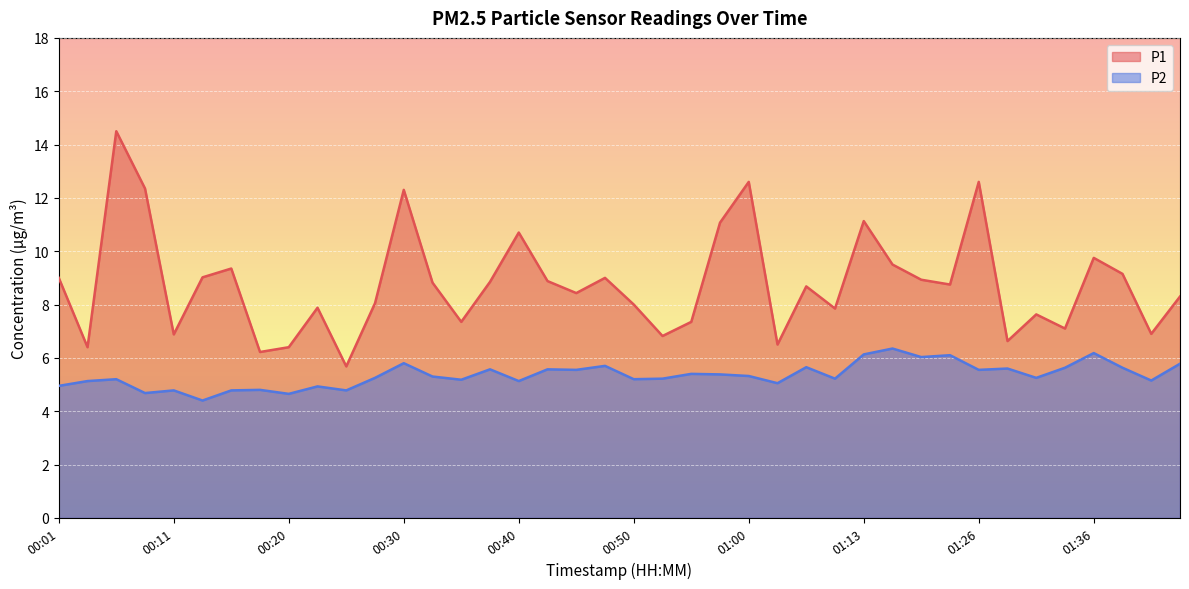

What value does the P2 series have at 01:34?

5.6